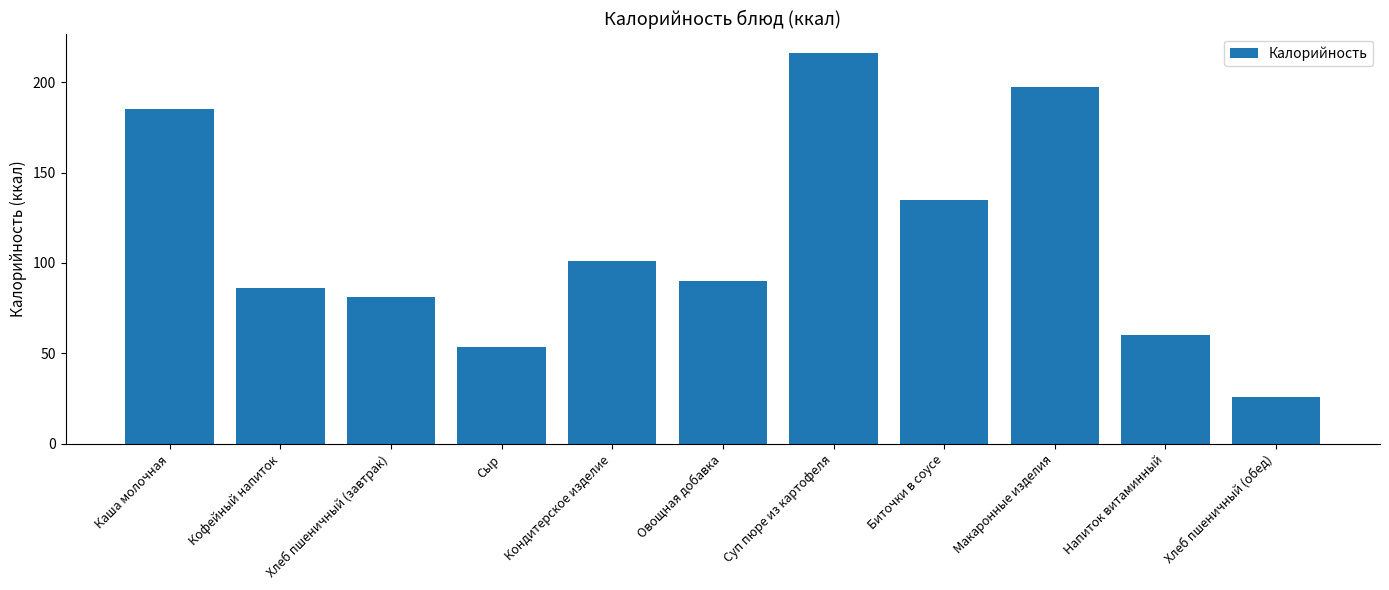

What is the difference between the values at Хлеб пшеничный (завтрак) and Суп пюре из картофеля?

135.0